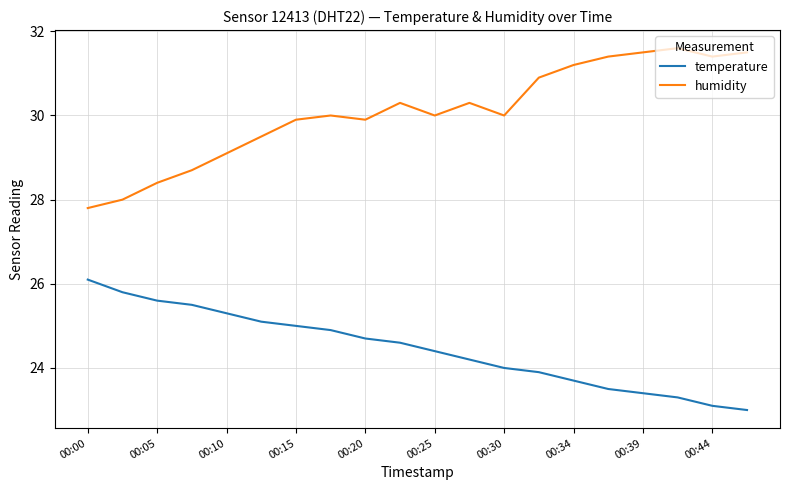

Which series has the largest total across all categories?

humidity